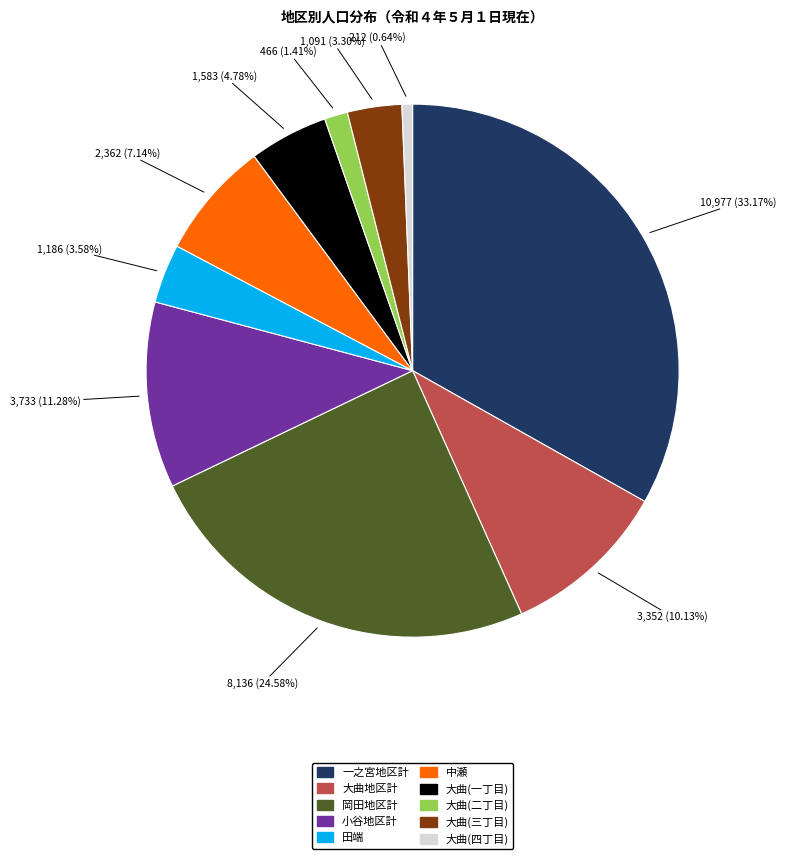

Is the sum of 岡田地区計 and 大曲(一丁目) greater than half?

No